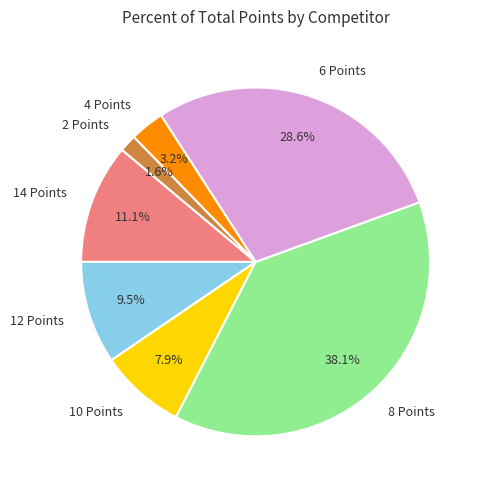

What percentage do 8 Points and 4 Points together represent?

41.3%